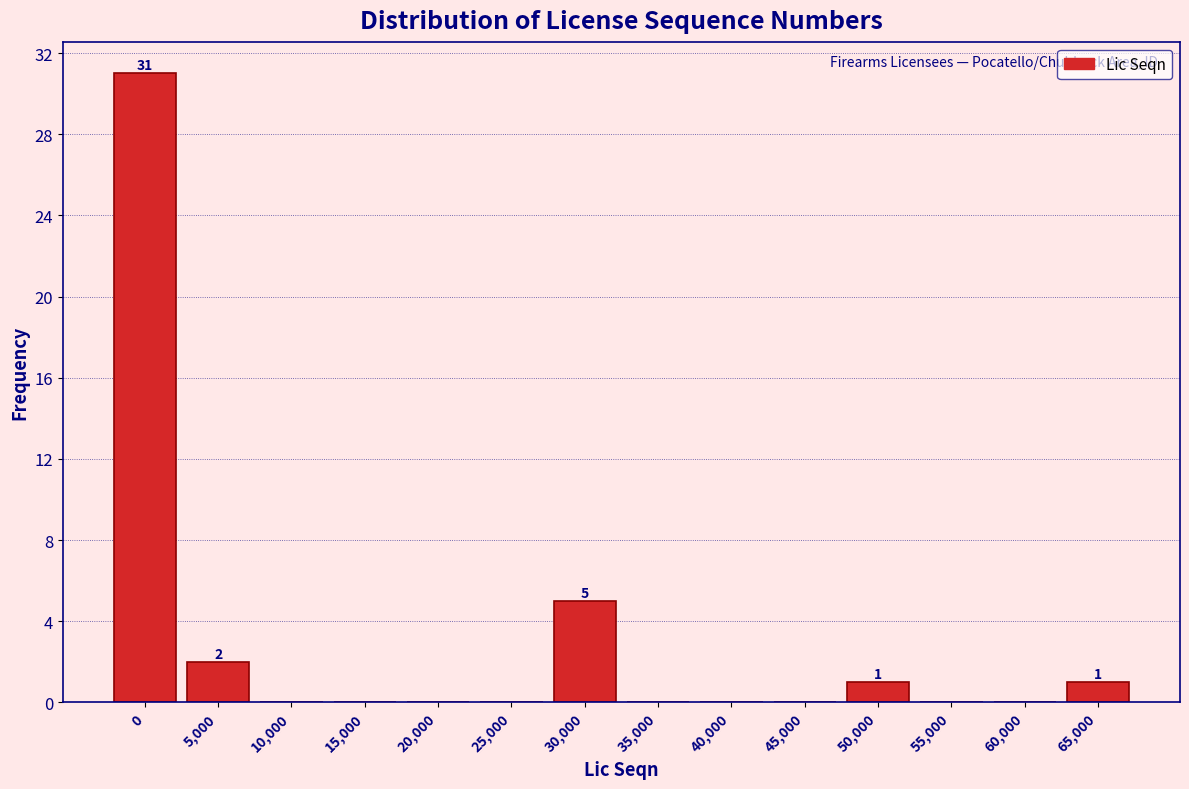

Reading left to right, what are all the values shown in this chart?

0=31	5,000=2	10,000=0	15,000=0	20,000=0	25,000=0	30,000=5	35,000=0	40,000=0	45,000=0	50,000=1	55,000=0	60,000=0	65,000=1